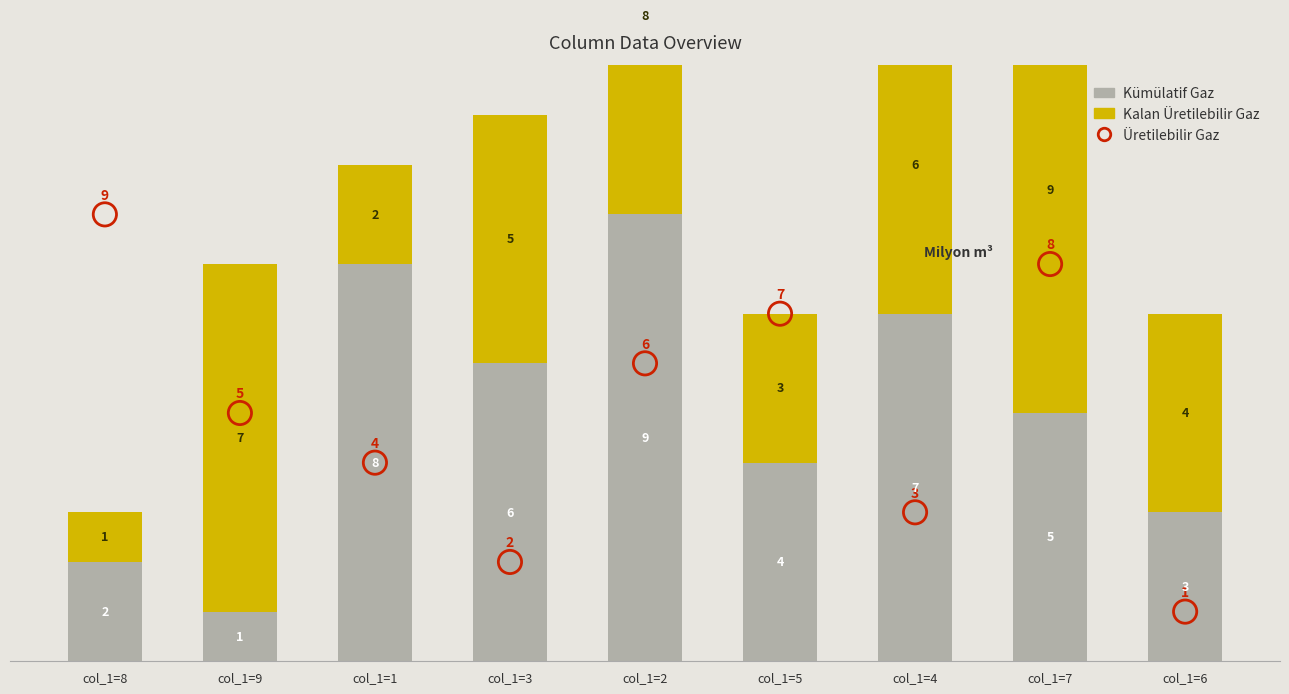

Which series contains the lowest Y value?

Kümülatif Gaz